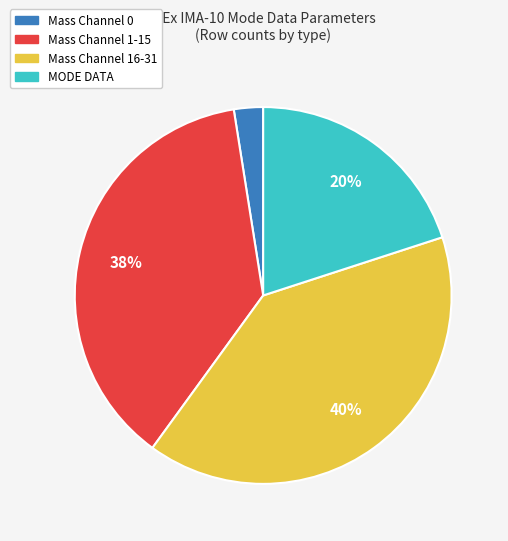

What is the smallest slice in the pie chart?

Mass Channel 0